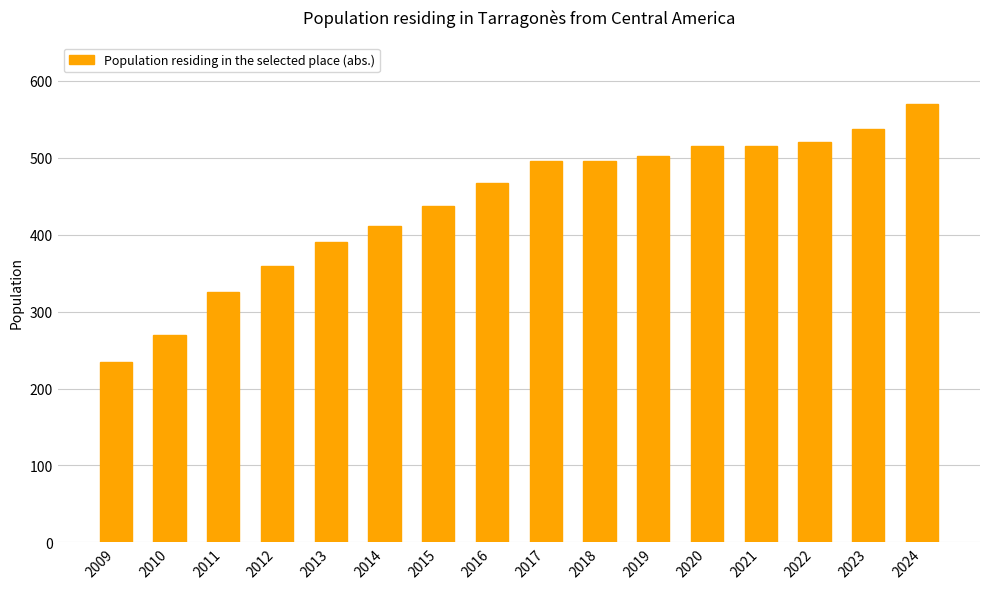

What is the average value?

440